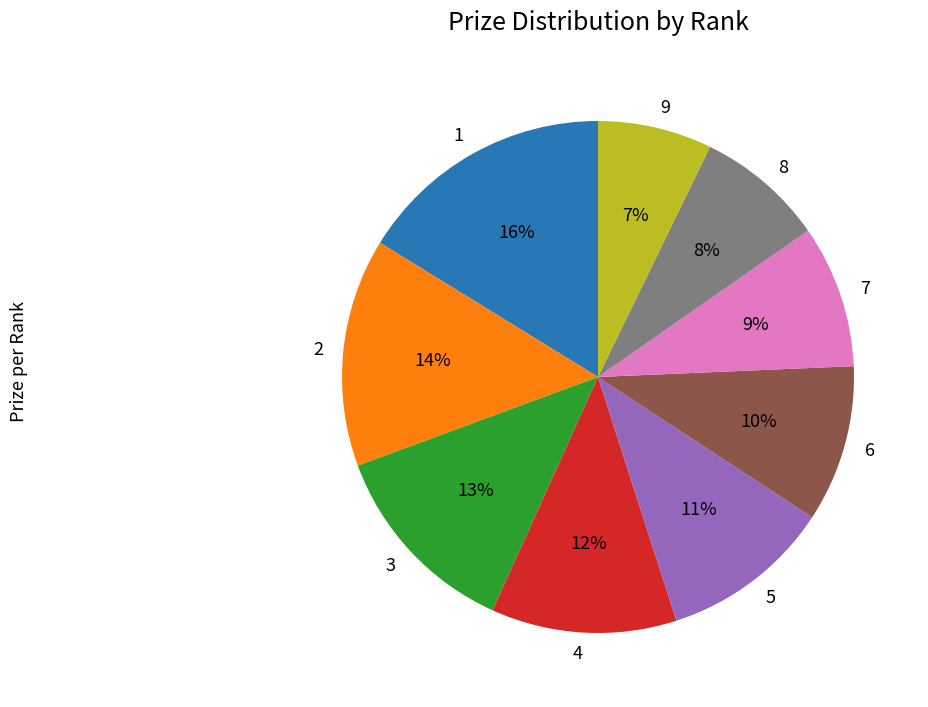

How many slices are in this pie chart?

9